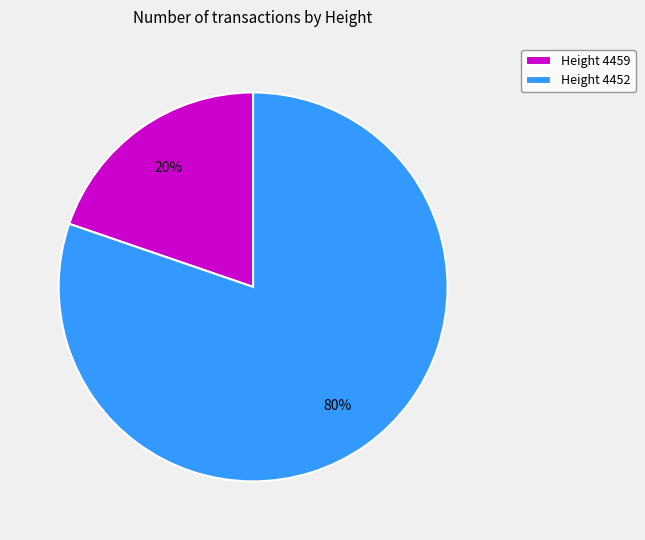

Which slice represents more than half of the pie?

Height 4452